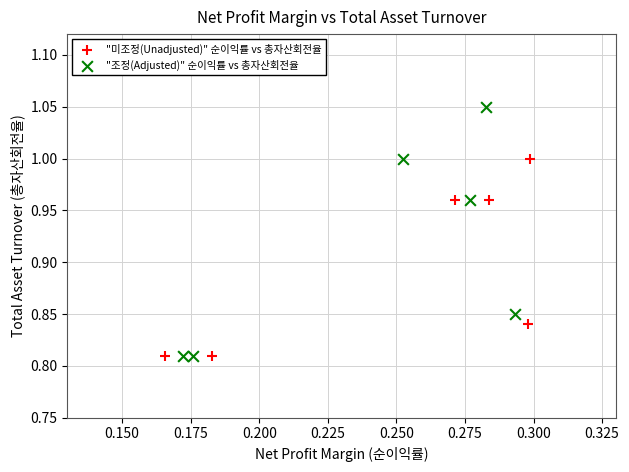

Which series has the largest Y range (max minus min)?

"조정(Adjusted)" 순이익률 vs 총자산회전율